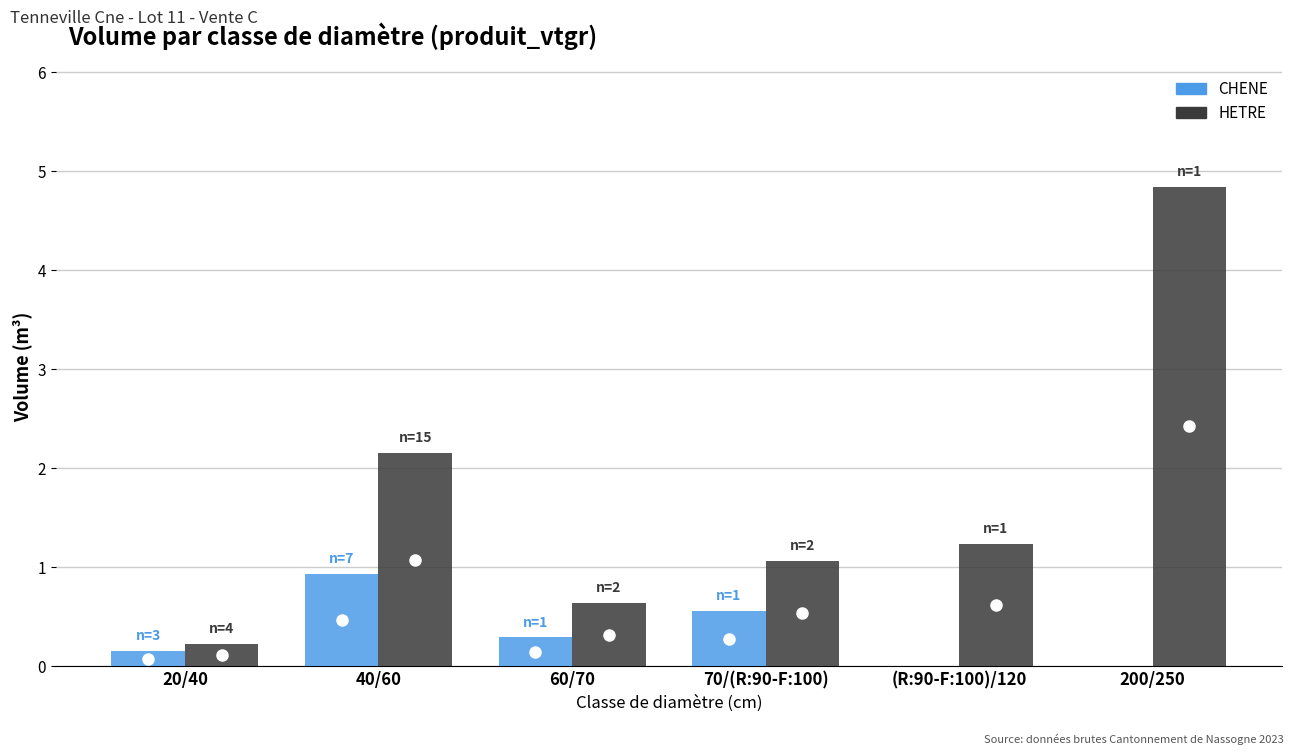

Which series changed the most between 20/40 and 60/70?

HETRE